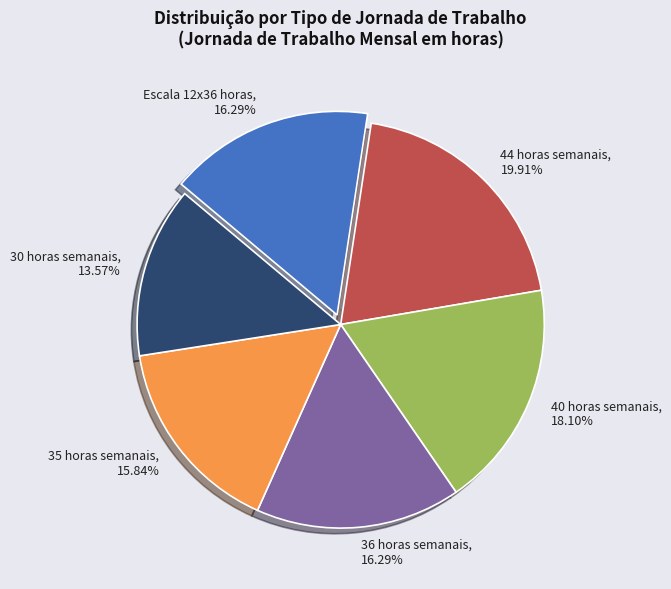

What percentage is NOT represented by 36 horas semanais?

83.7%